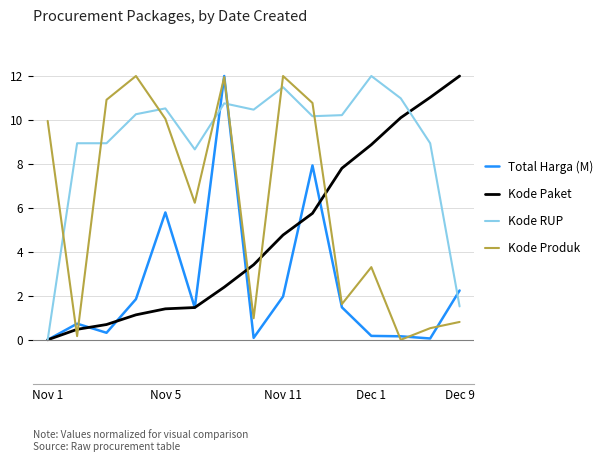

True or false: Kode Paket has more than 1 interior local peaks.

False